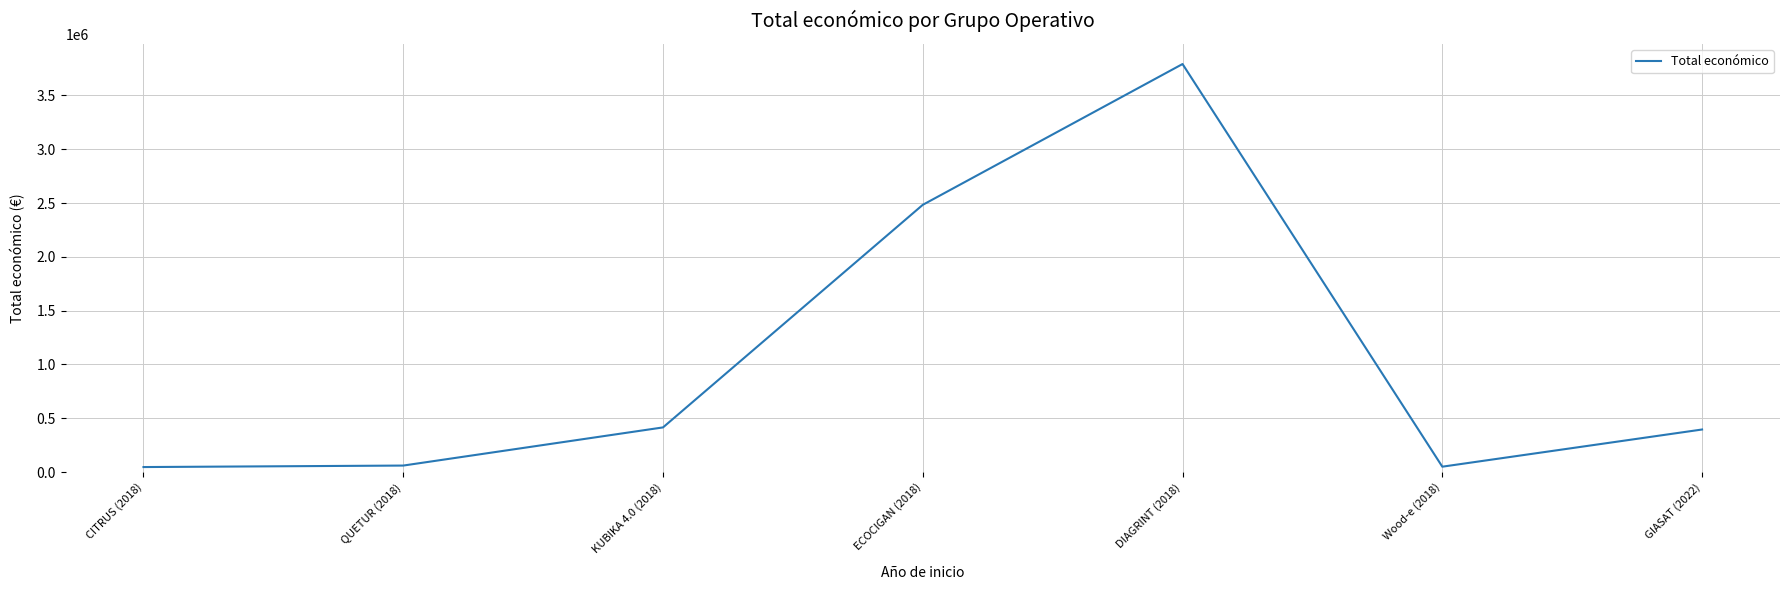

The value at DIAGRINT (2018) is 3792407. True or false?

True